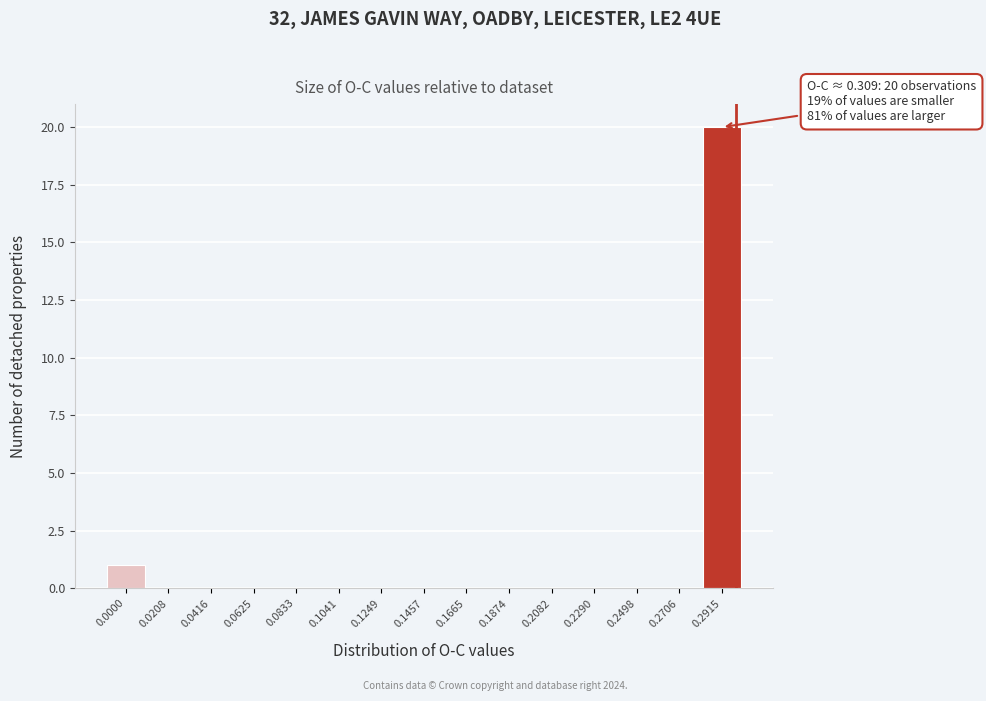

Reading left to right, what are all the values shown in this chart?

0.0000=1	0.0208=0	0.0416=0	0.0625=0	0.0833=0	0.1041=0	0.1249=0	0.1457=0	0.1665=0	0.1874=0	0.2082=0	0.2290=0	0.2498=0	0.2706=0	0.2915=20